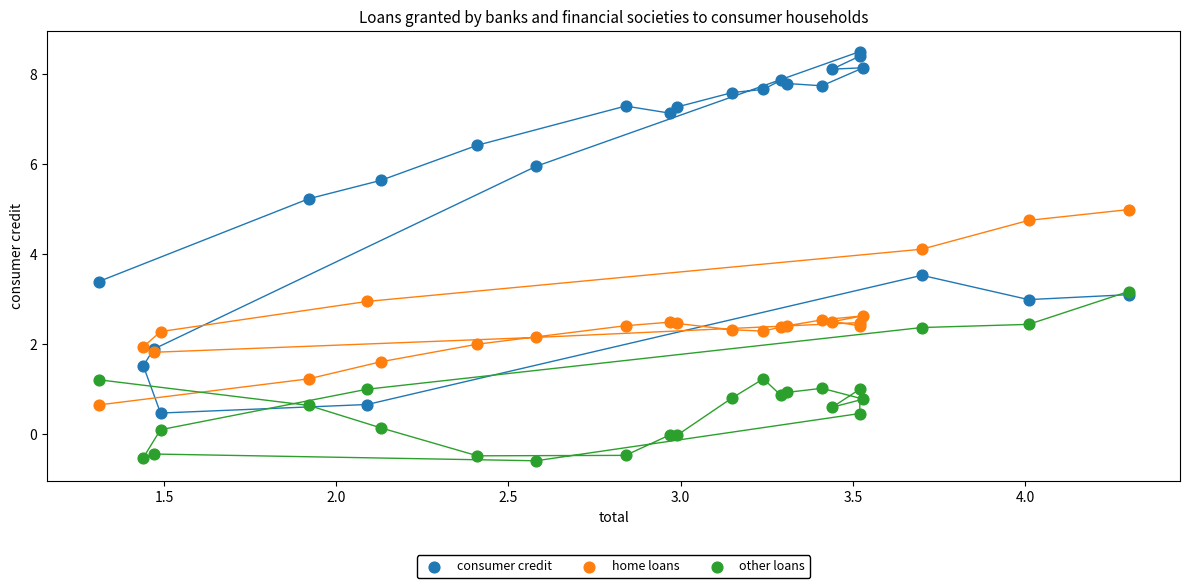

Which series has the largest Y range (max minus min)?

consumer credit